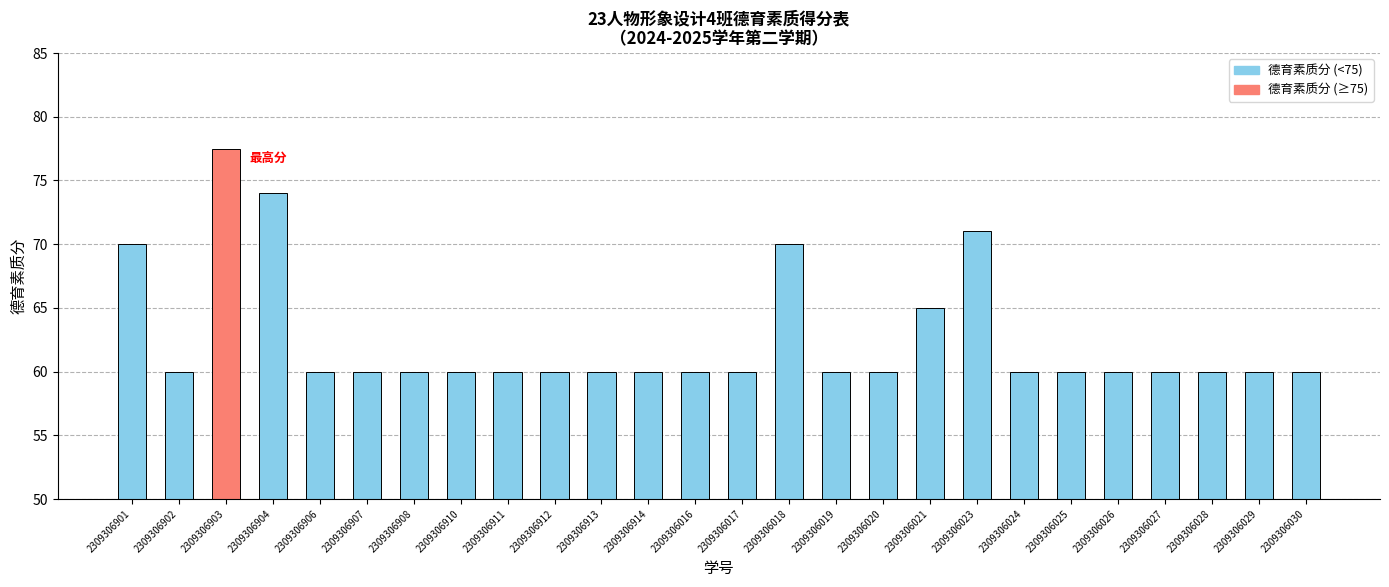

True or false: the data shows 27.0 at 2309306024.

False